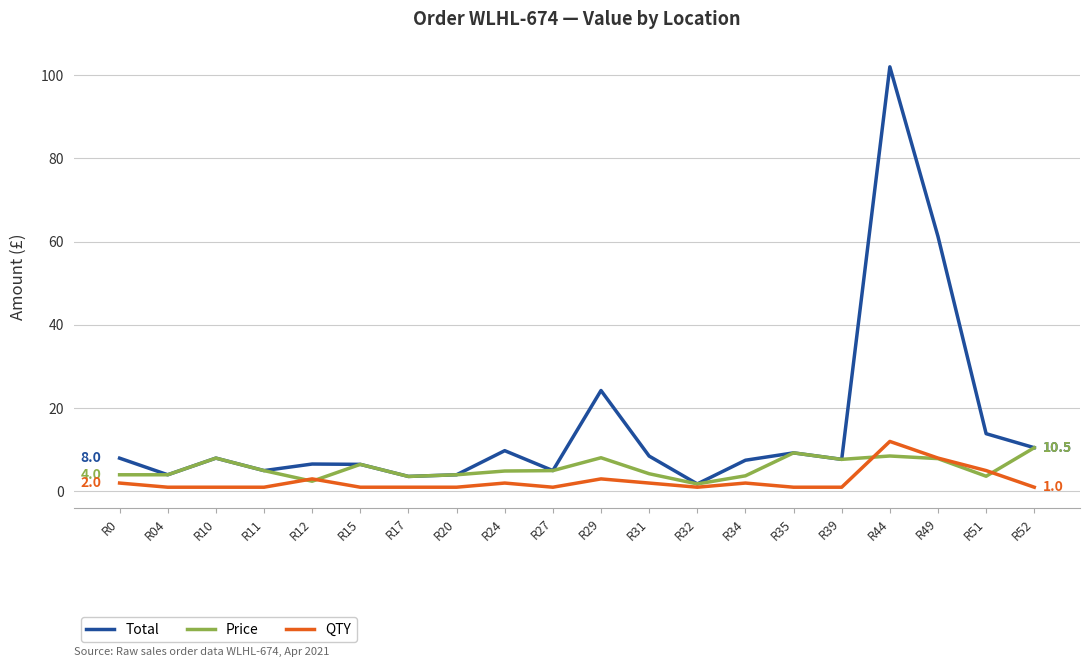

Is this an area chart (filled region under the line)?

No